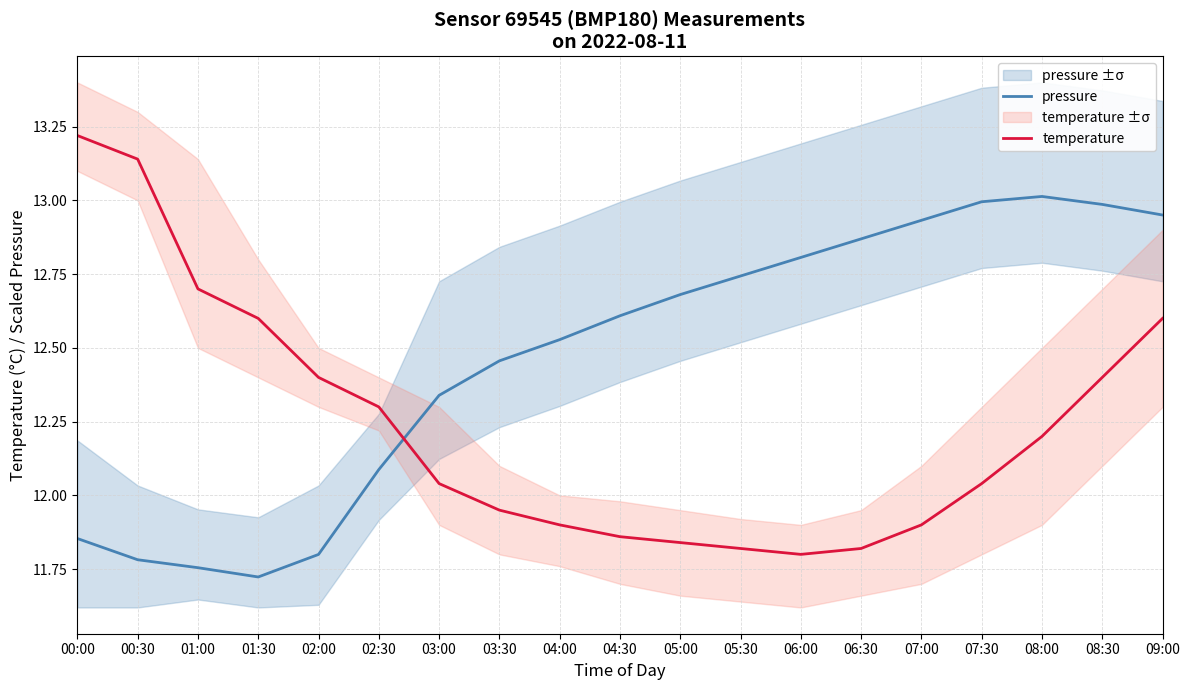

Where does the temperature series first go above 12?

00:00